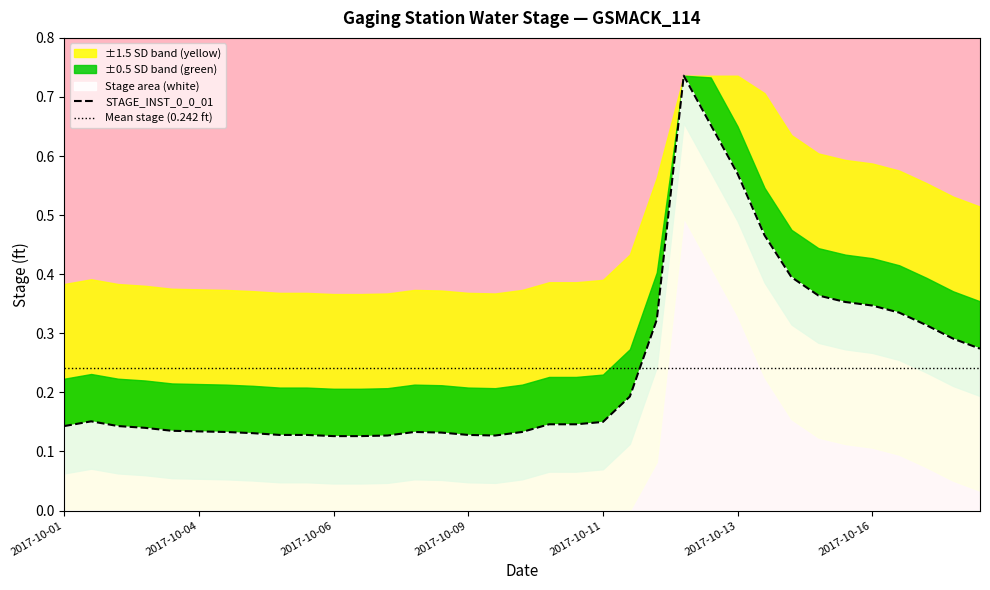

Which category has the lowest value across all series?

2017-10-06